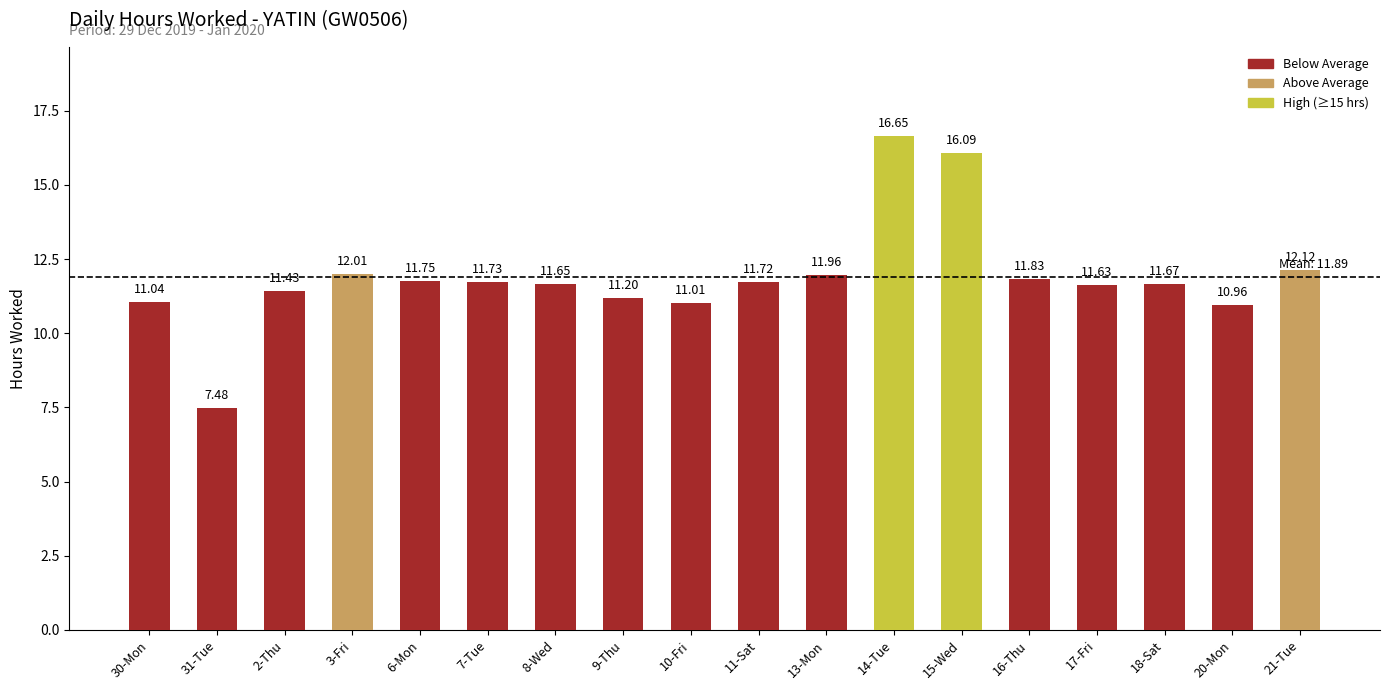

List the labels in order of value, smallest first.

31-Tue, 20-Mon, 10-Fri, 30-Mon, 9-Thu, 2-Thu, 17-Fri, 8-Wed, 18-Sat, 11-Sat, 7-Tue, 6-Mon, 16-Thu, 13-Mon, 3-Fri, 21-Tue, 15-Wed, 14-Tue